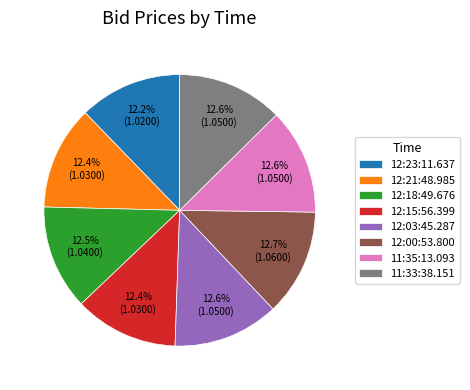

Count the number of slices in the pie.

8